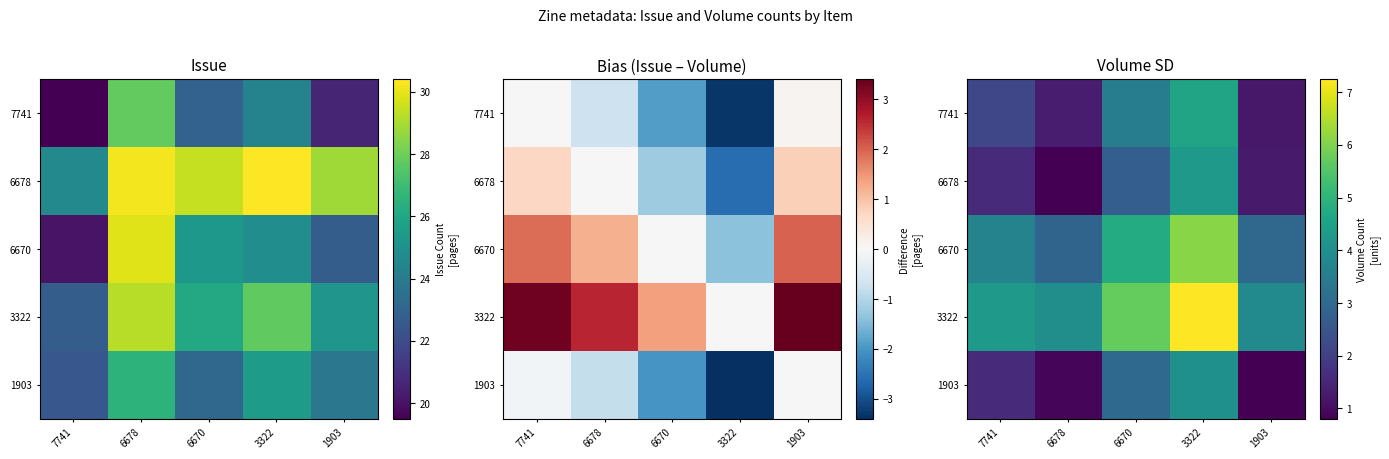

How many data points does each series have?

5